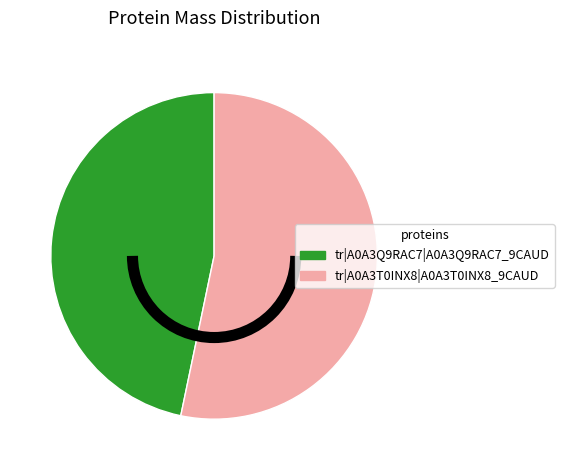

How many slices are in this pie chart?

2